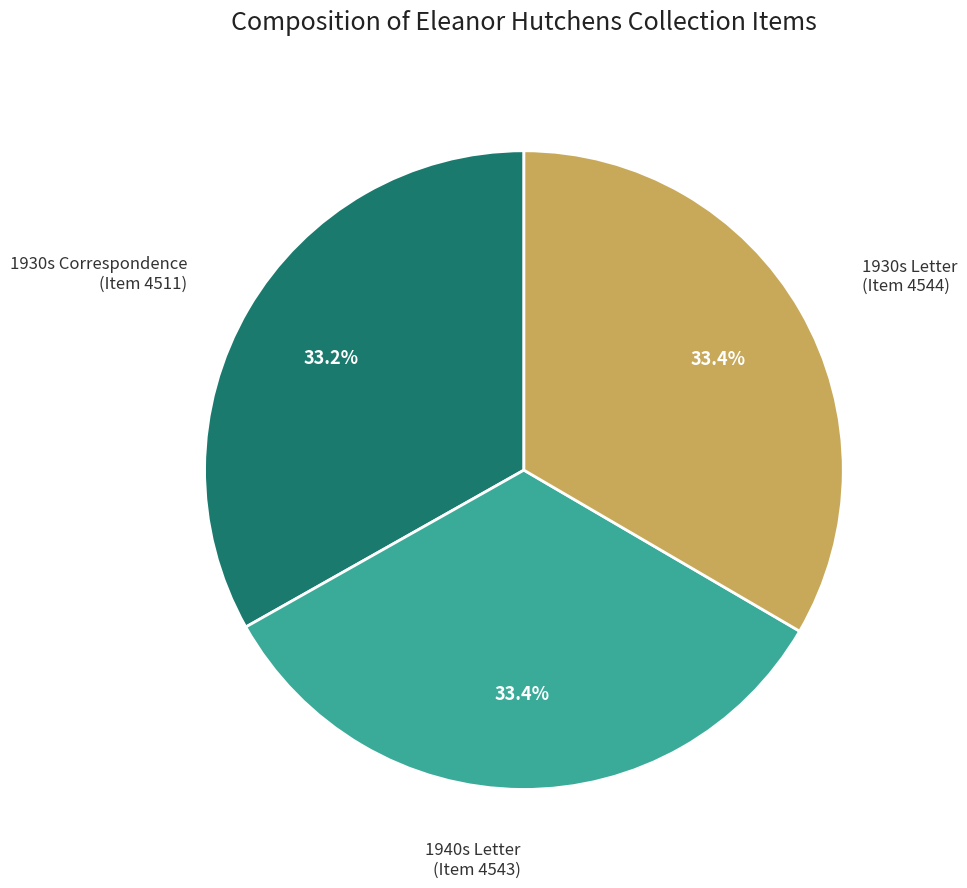

Does any single category account for the majority?

No